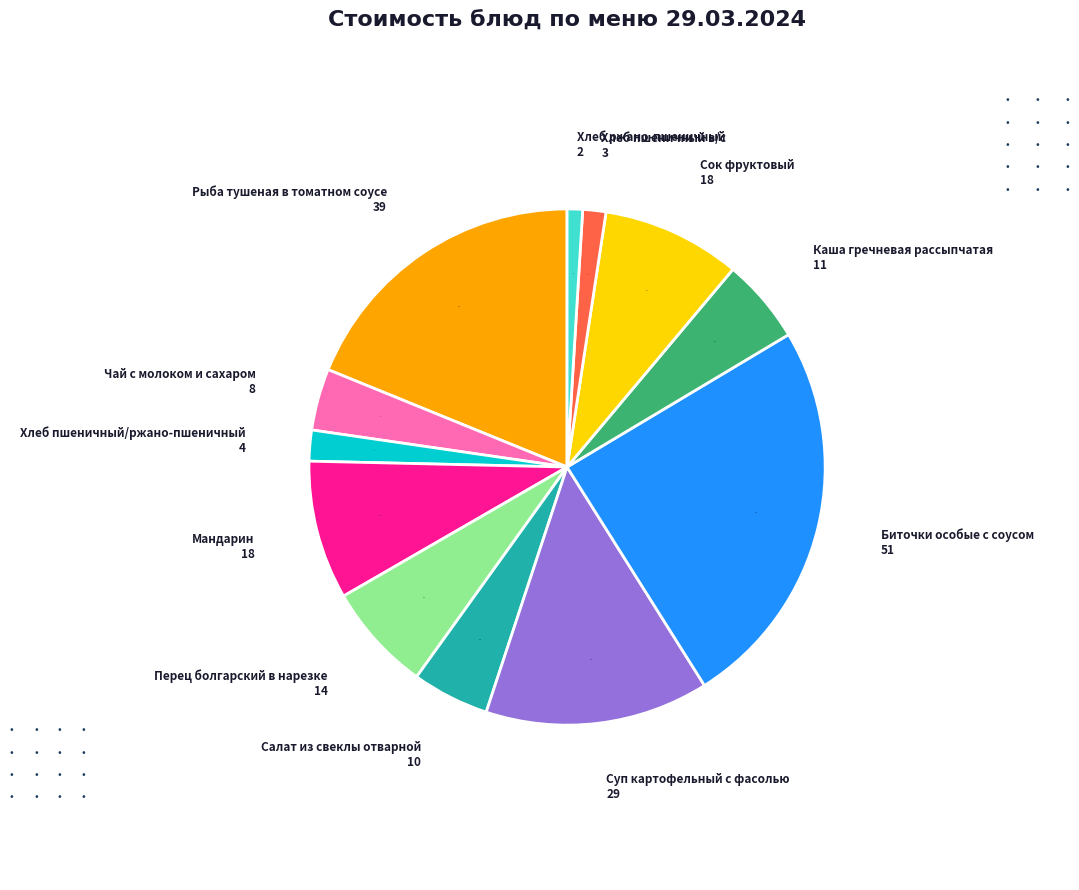

How many segments does this pie chart have?

12